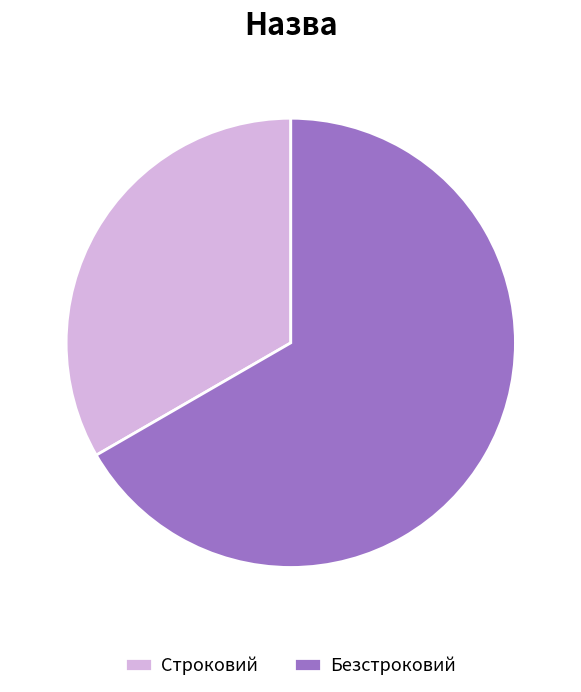

What is the smallest slice in the pie chart?

Строковий